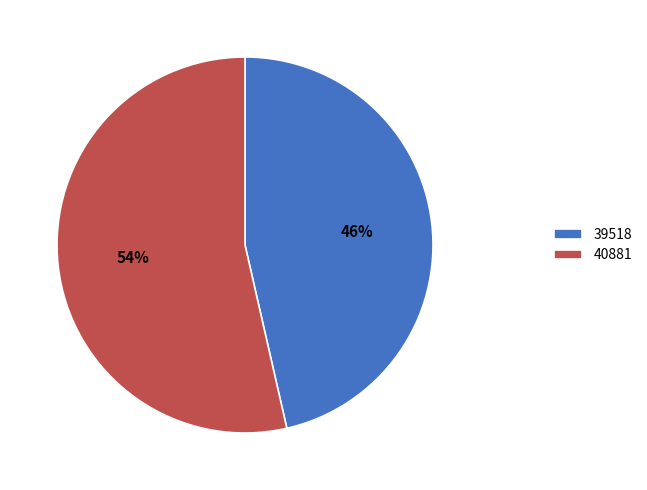

True or false: 39518 accounts for 54% of the total.

False